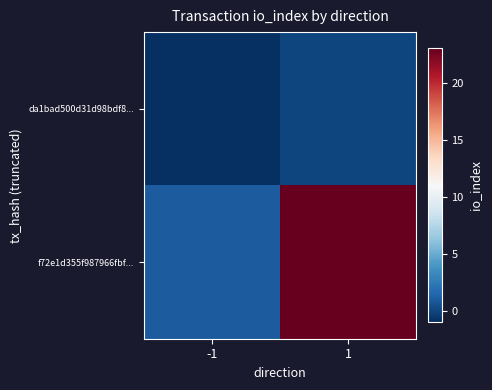

Between 1 and -1, which is larger?

1